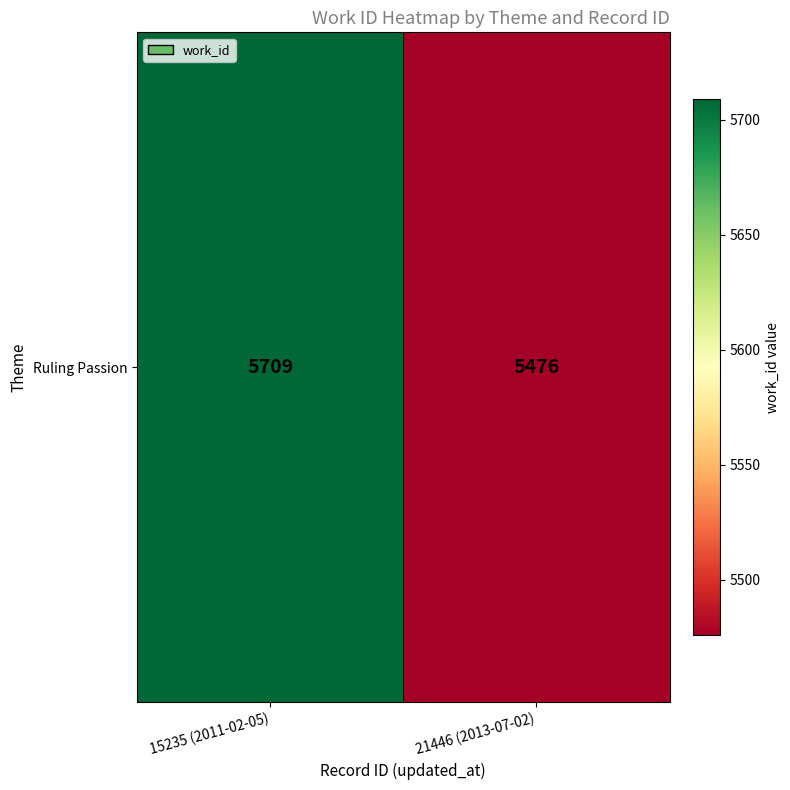

Count the values in the range 5476 to 5709.

2